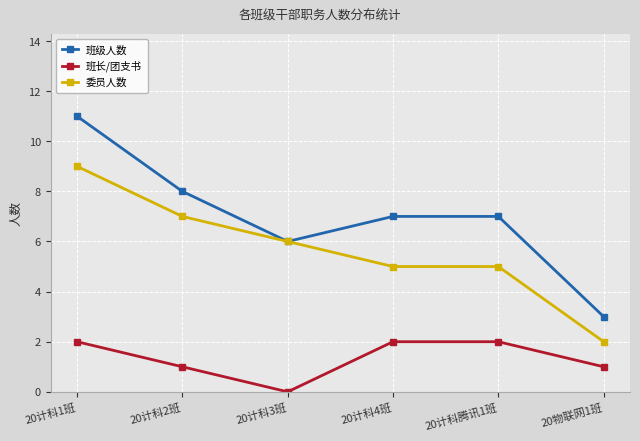

True or false: 班长/团支书 and 班级人数 intersect in this chart.

False